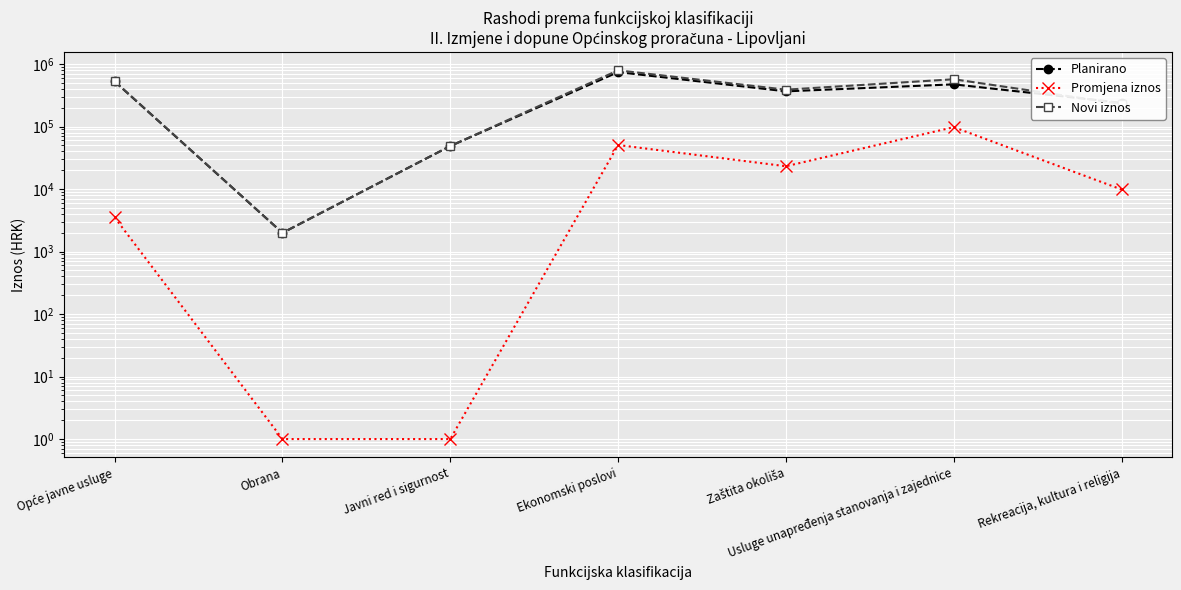

What is the label of the 7th point from the right?

Opće javne usluge